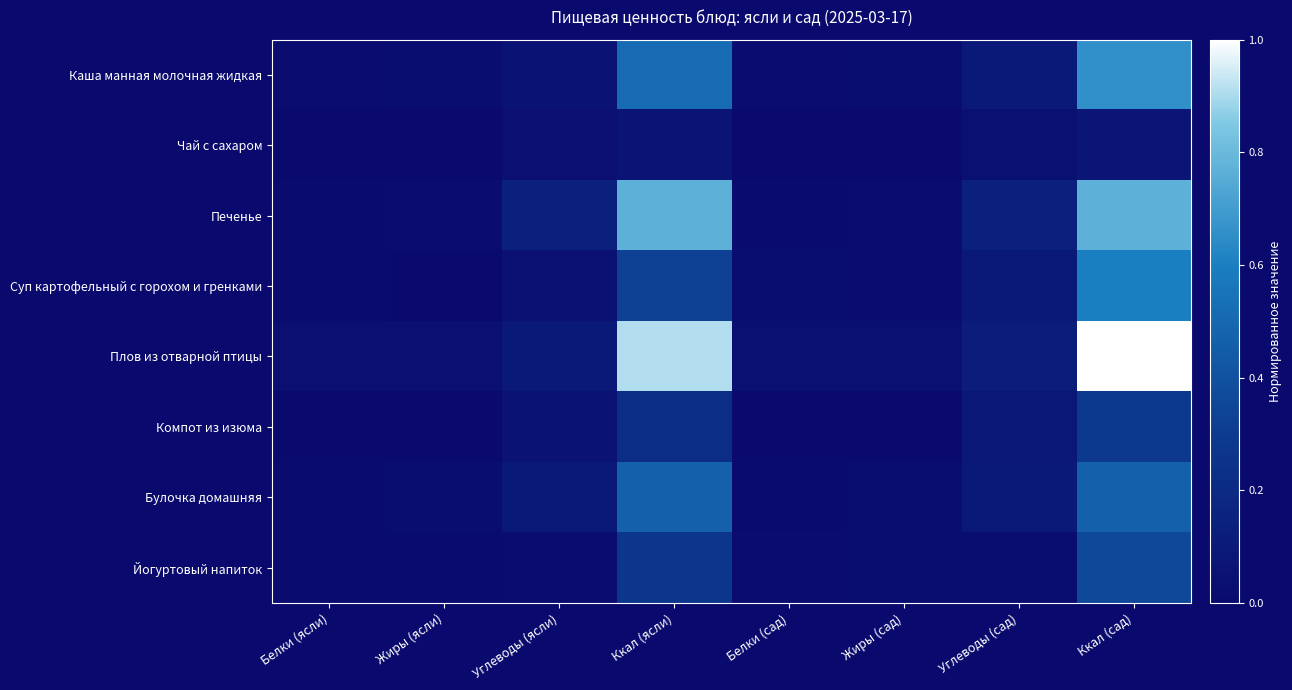

Reading left to right, what are all the values shown in this chart?

Каша манная молочная жидкая: Белки (ясли)=0.0	Жиры (ясли)=0.0	Углеводы (ясли)=0.1	Ккал (ясли)=0.5	Белки (сад)=0.0	Жиры (сад)=0.0	Углеводы (сад)=0.1	Ккал (сад)=0.7
Чай с сахаром: Белки (ясли)=0.0	Жиры (ясли)=0.0	Углеводы (ясли)=0.0	Ккал (ясли)=0.1	Белки (сад)=0.0	Жиры (сад)=0.0	Углеводы (сад)=0.0	Ккал (сад)=0.1
Печенье: Белки (ясли)=0.0	Жиры (ясли)=0.0	Углеводы (ясли)=0.1	Ккал (ясли)=0.8	Белки (сад)=0.0	Жиры (сад)=0.0	Углеводы (сад)=0.1	Ккал (сад)=0.8
Суп картофельный с горохом и гренками: Белки (ясли)=0.0	Жиры (ясли)=0.0	Углеводы (ясли)=0.0	Ккал (ясли)=0.3	Белки (сад)=0.0	Жиры (сад)=0.0	Углеводы (сад)=0.1	Ккал (сад)=0.6
Плов из отварной птицы: Белки (ясли)=0.0	Жиры (ясли)=0.0	Углеводы (ясли)=0.1	Ккал (ясли)=0.9	Белки (сад)=0.0	Жиры (сад)=0.0	Углеводы (сад)=0.1	Ккал (сад)=1.0
Компот из изюма: Белки (ясли)=0.0	Жиры (ясли)=0.0	Углеводы (ясли)=0.1	Ккал (ясли)=0.2	Белки (сад)=0.0	Жиры (сад)=0.0	Углеводы (сад)=0.1	Ккал (сад)=0.3
Булочка домашняя: Белки (ясли)=0.0	Жиры (ясли)=0.0	Углеводы (ясли)=0.1	Ккал (ясли)=0.5	Белки (сад)=0.0	Жиры (сад)=0.0	Углеводы (сад)=0.1	Ккал (сад)=0.5
Йогуртовый напиток: Белки (ясли)=0.0	Жиры (ясли)=0.0	Углеводы (ясли)=0.0	Ккал (ясли)=0.3	Белки (сад)=0.0	Жиры (сад)=0.0	Углеводы (сад)=0.0	Ккал (сад)=0.4